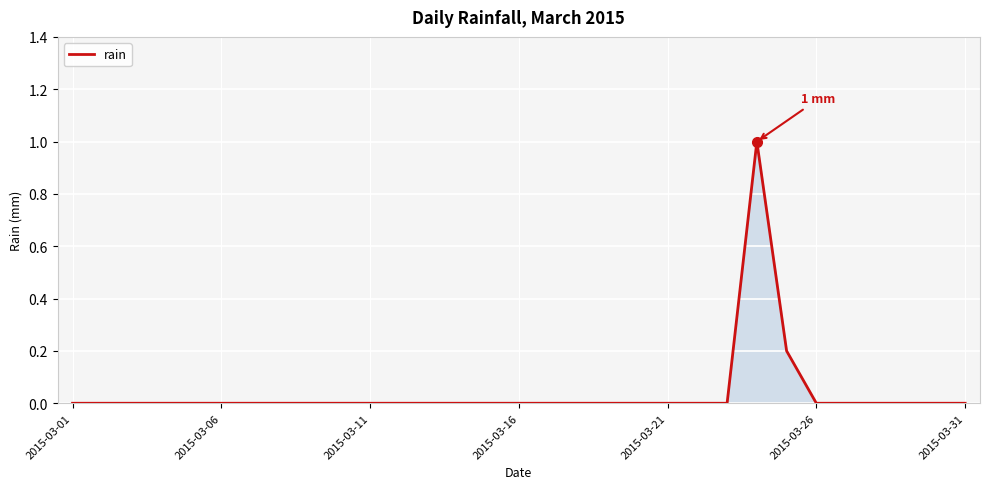

What is the difference between the maximum and minimum values?

1.0